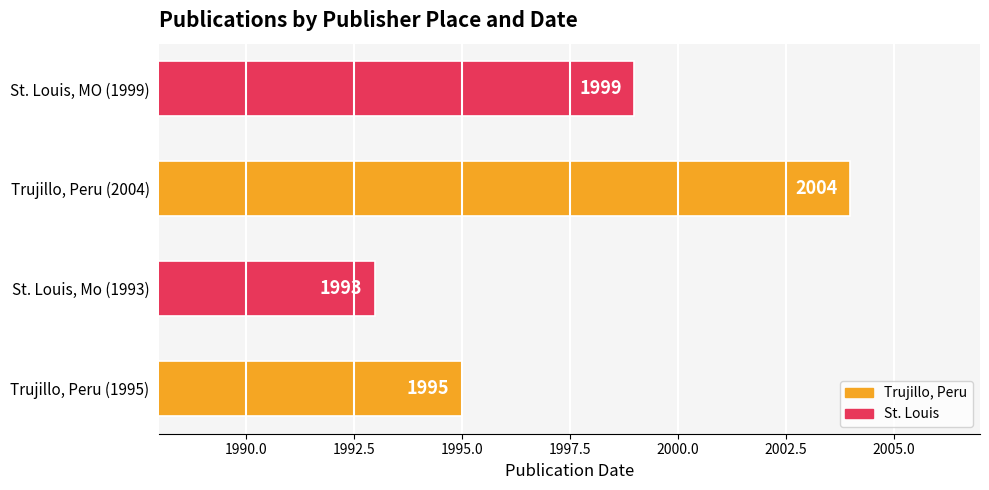

Reading bottom to top, what are all the values shown in this chart?

Trujillo, Peru (1995)=1995	St. Louis, Mo (1993)=1993	Trujillo, Peru (2004)=2004	St. Louis, MO (1999)=1999